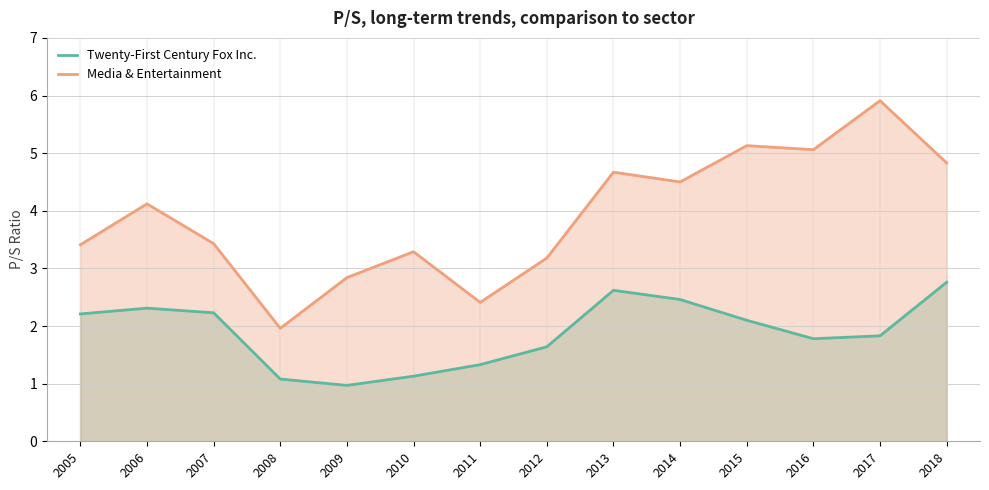

What are all the series names shown in the legend?

Twenty-First Century Fox Inc., Media & Entertainment